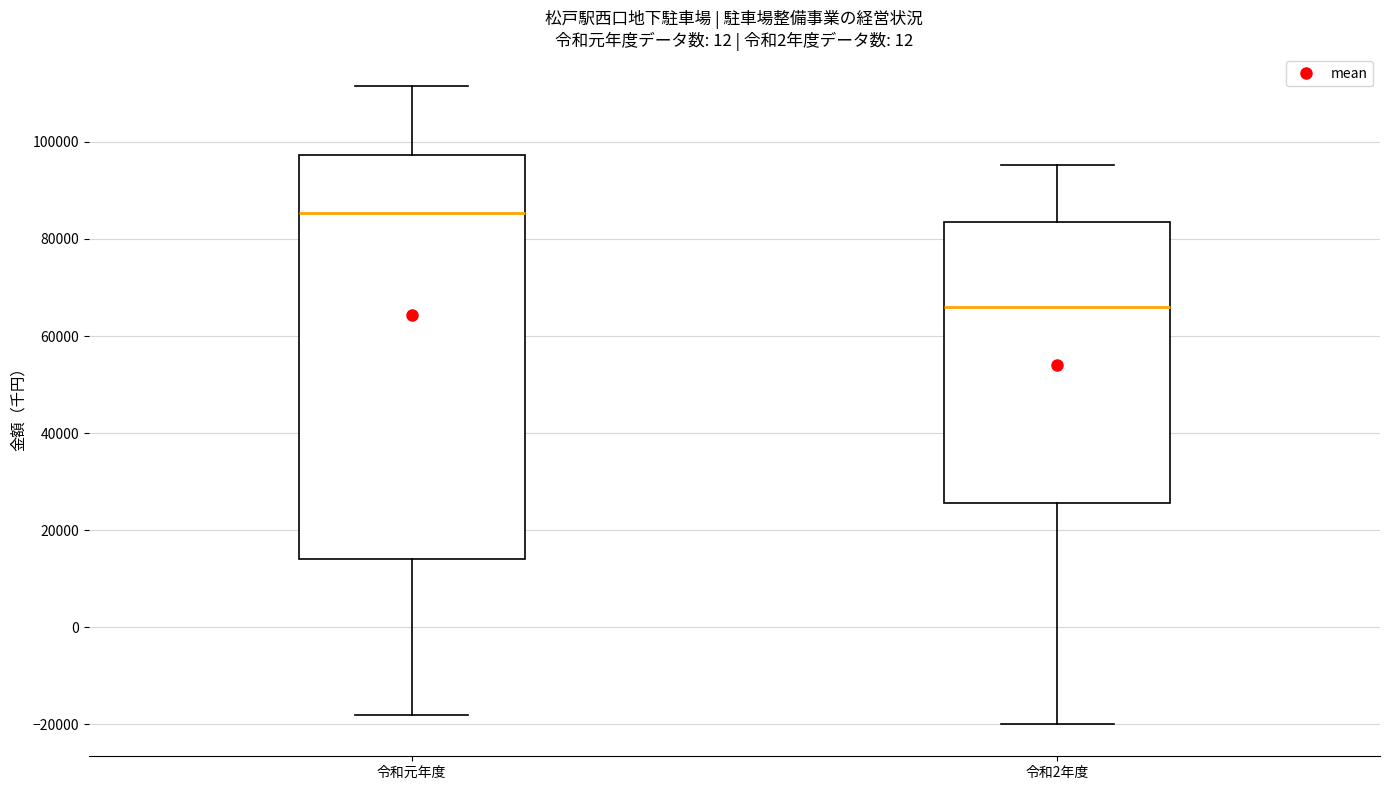

Comparing the boxes themselves (not the whiskers), which one is the tallest?

令和元年度